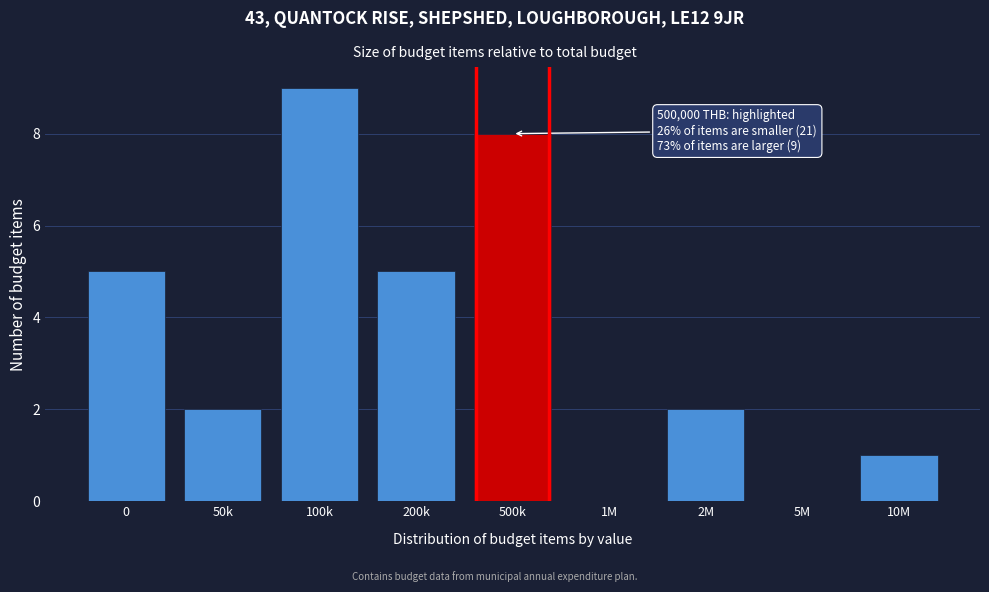

Reading right to left, list all the values displayed in this chart.

10M=1	5M=0	2M=2	1M=0	500k=8	200k=5	100k=9	50k=2	0=5